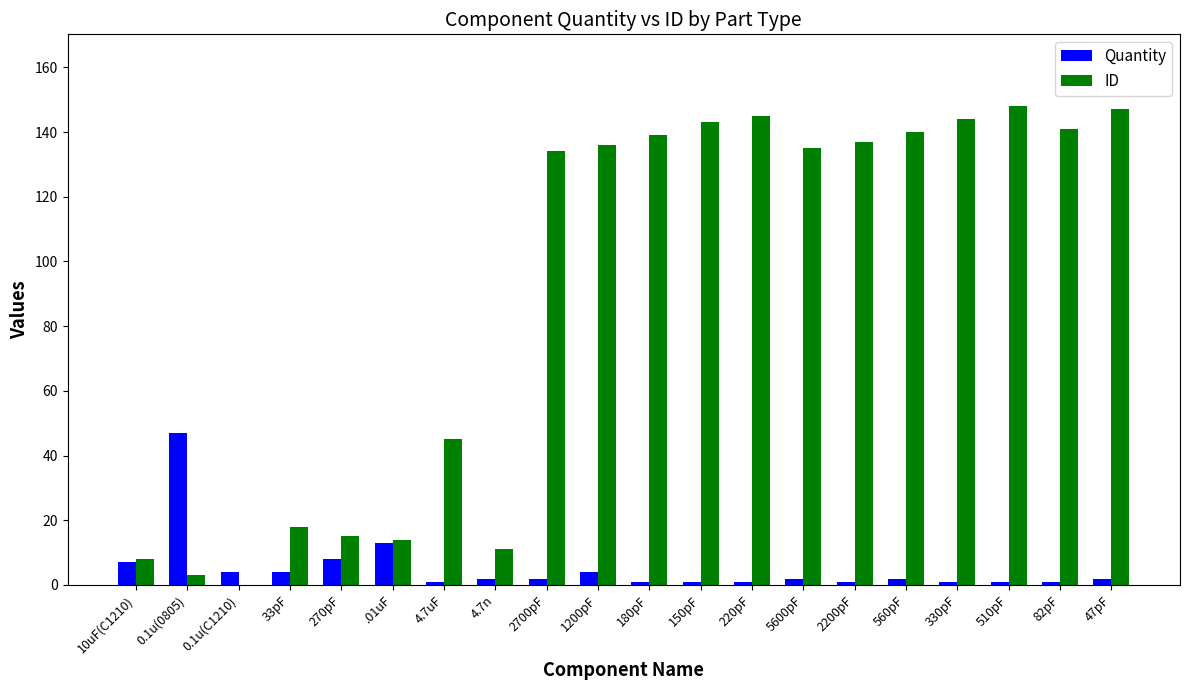

At which label does Quantity reach its peak?

0.1u(0805)